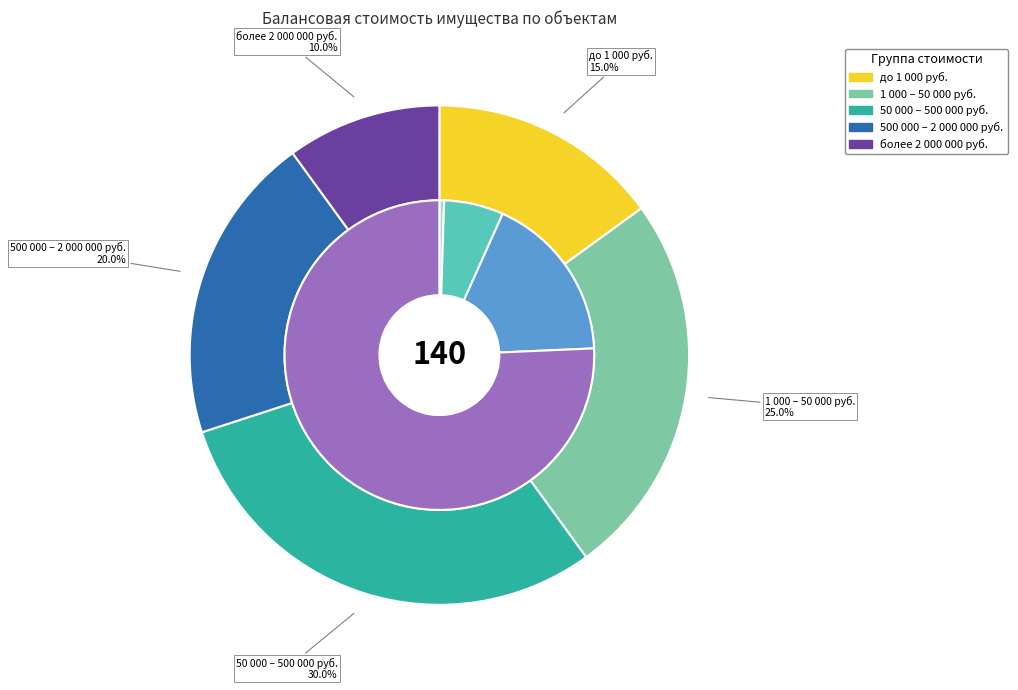

Is the sum of 3 and 29 greater than half?

No